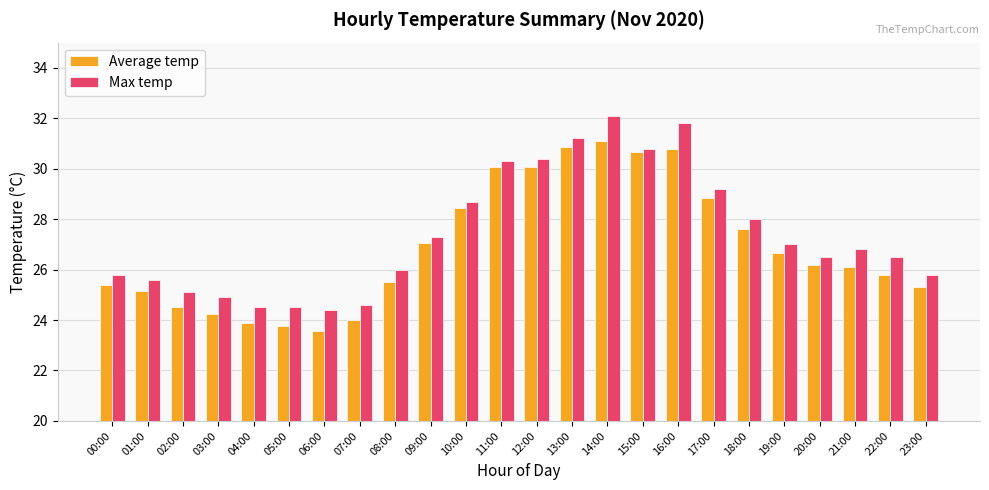

The value of Max temp at 15:00 is 30.8. True or false?

True